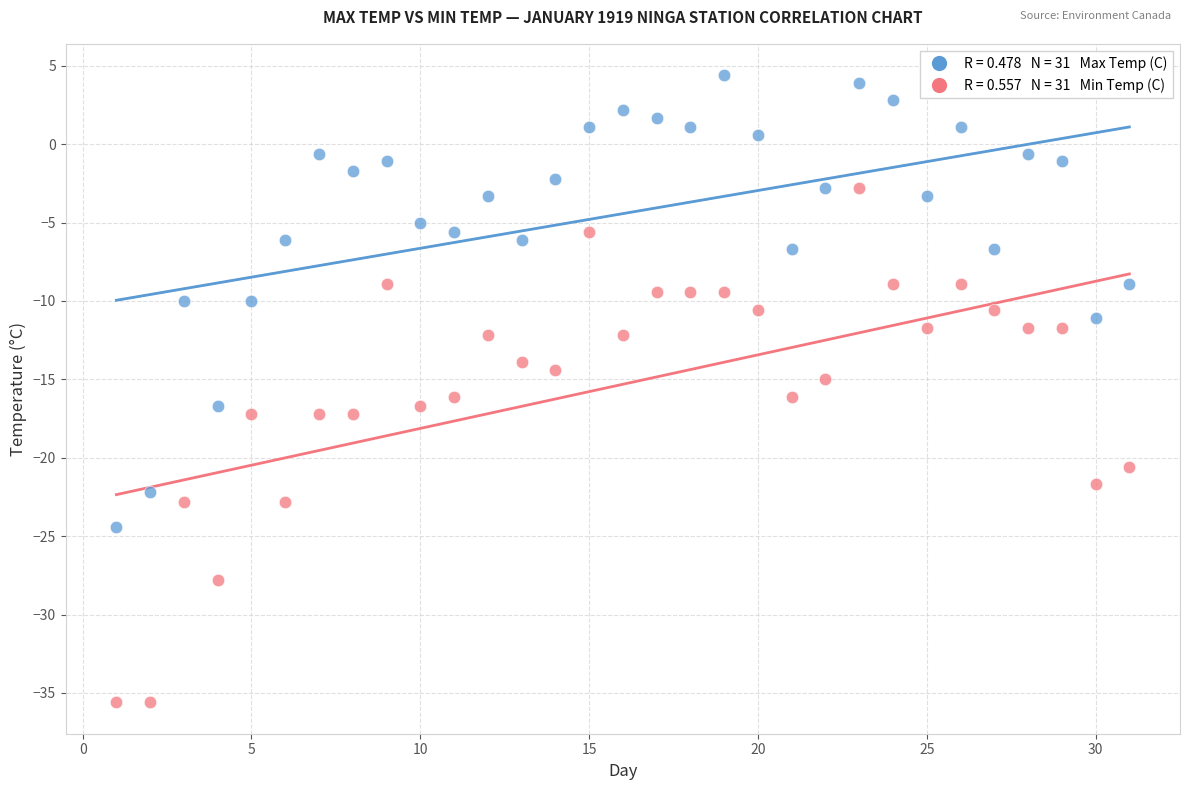

Across all data points, what is the range of X values (max minus min)?

30.0